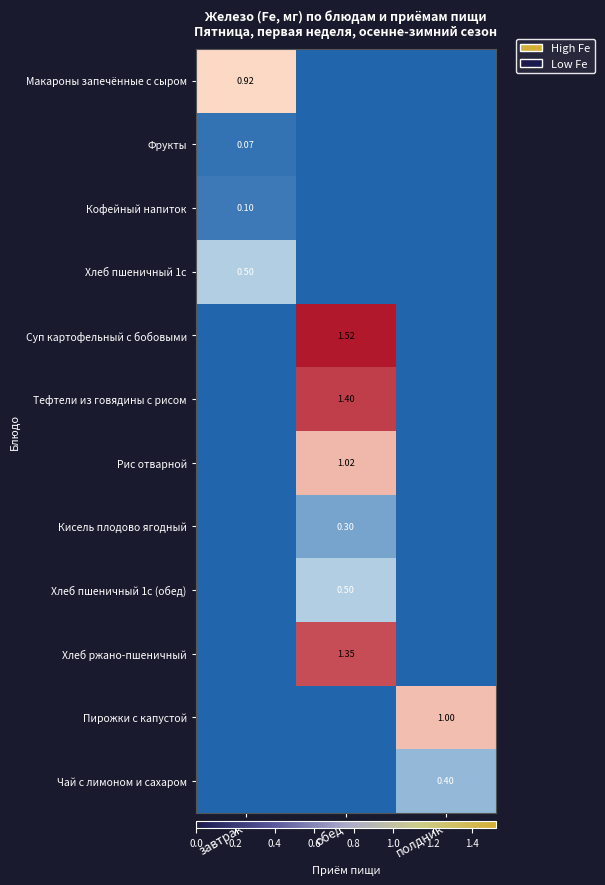

What is the difference between the maximum and minimum values in the Хлеб ржано-пшеничный series?

1.4